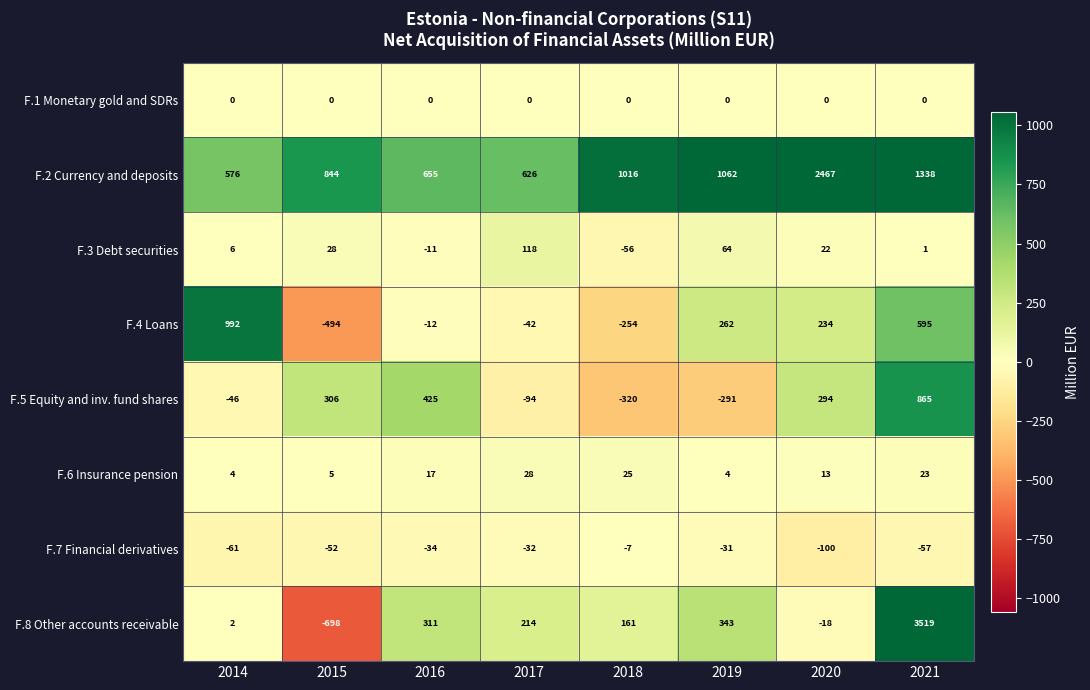

What is the total value across all series at 2017?

818